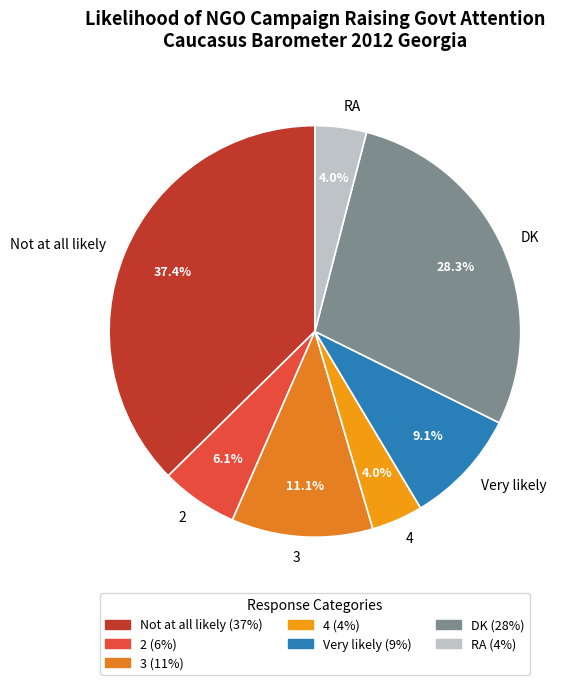

To the nearest percent, what is the average slice percentage?

14%